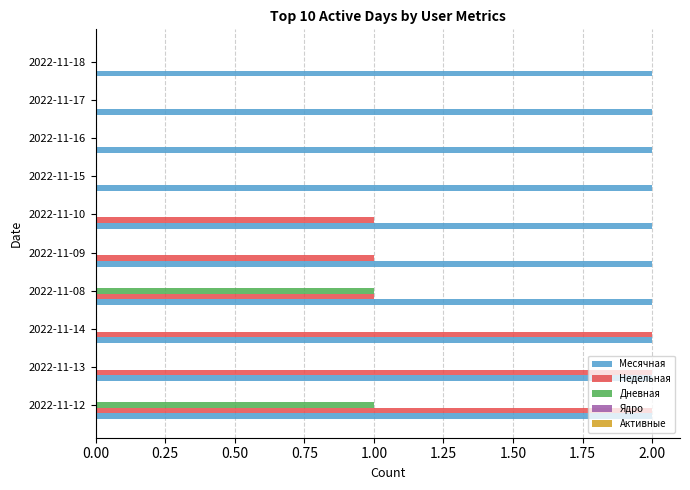

At which category is the sum across all series the highest?

2022-11-12